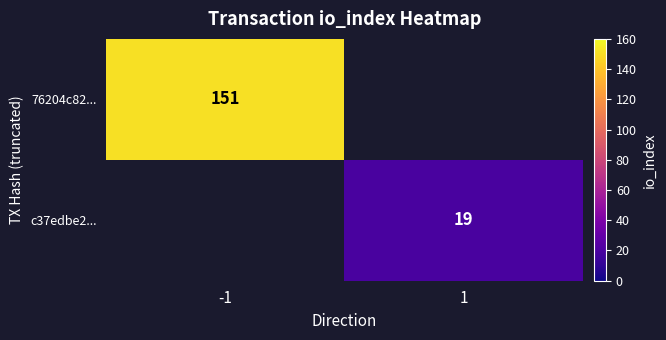

How many distinct data groups are displayed?

2